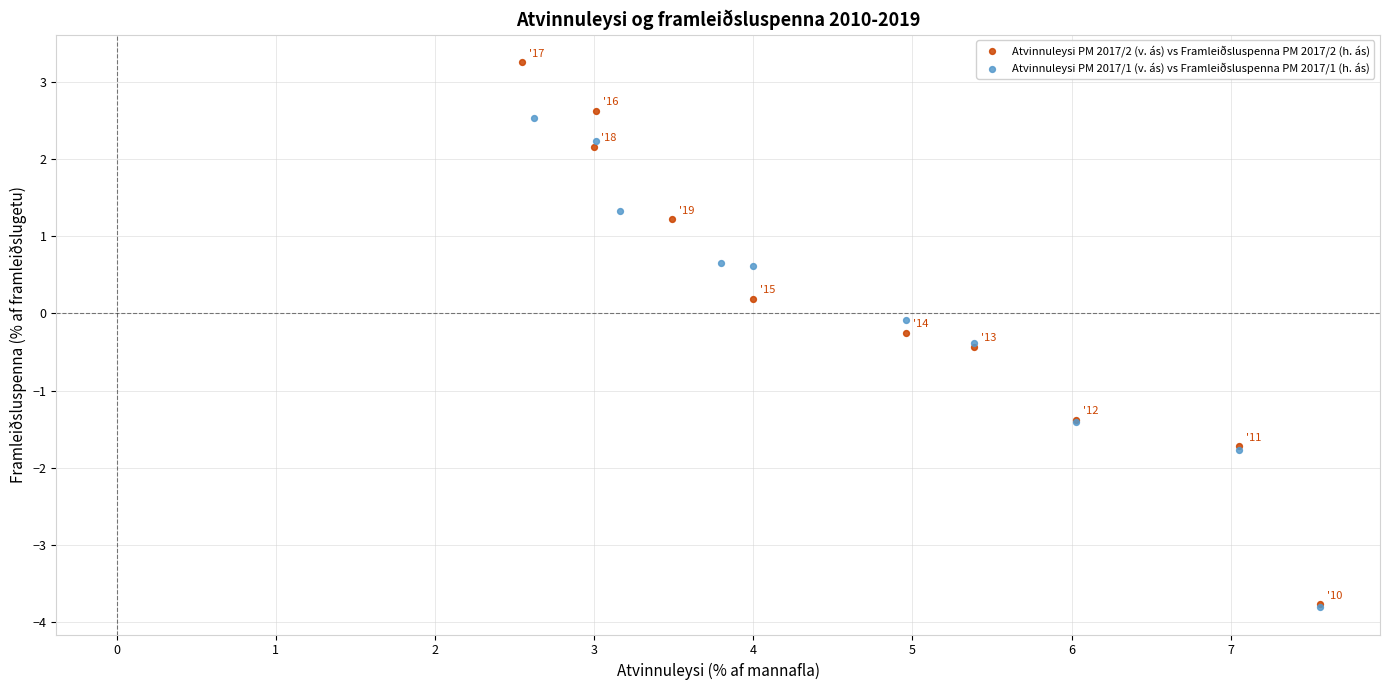

What are all the series names shown in the legend?

Atvinnuleysi PM 2017/2 (v. ás) vs Framleiðsluspenna PM 2017/2 (h. ás), Atvinnuleysi PM 2017/1 (v. ás) vs Framleiðsluspenna PM 2017/1 (h. ás)